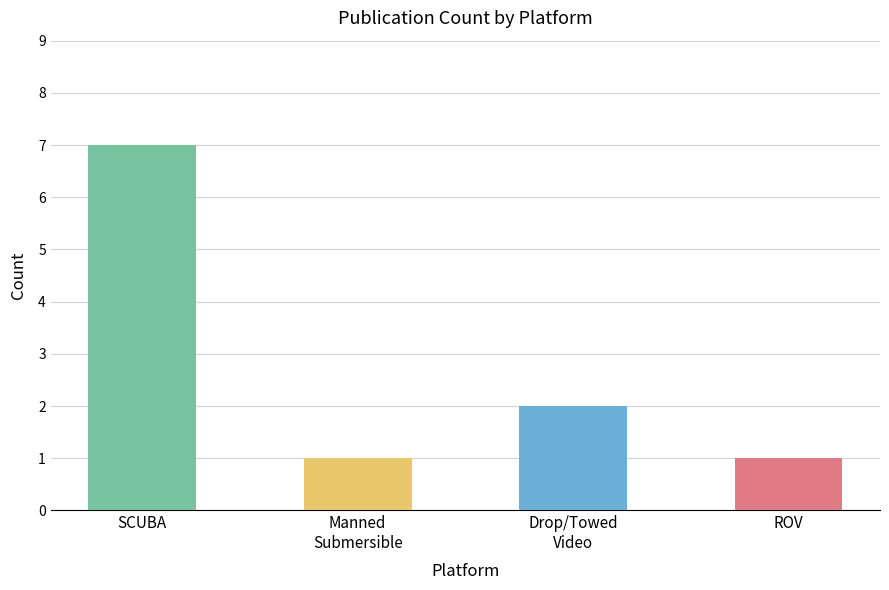

Reading left to right, transcribe all the data shown in this chart.

SCUBA (open-circuit or unspecified)=7	Manned Submersible=1	Drop / Towed Video=2	Remotely Operated Vehicle (ROV)=1